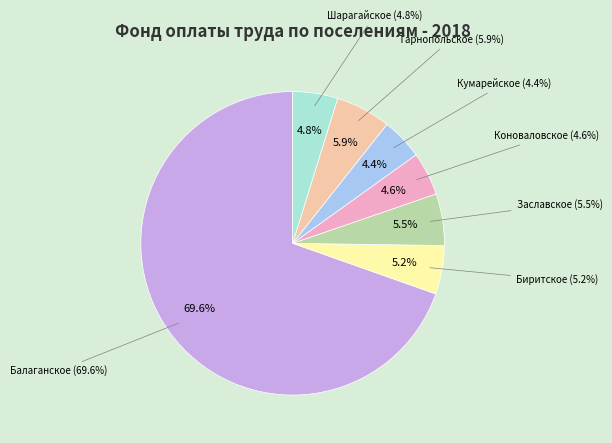

To the nearest percent, what is the average slice percentage?

14%